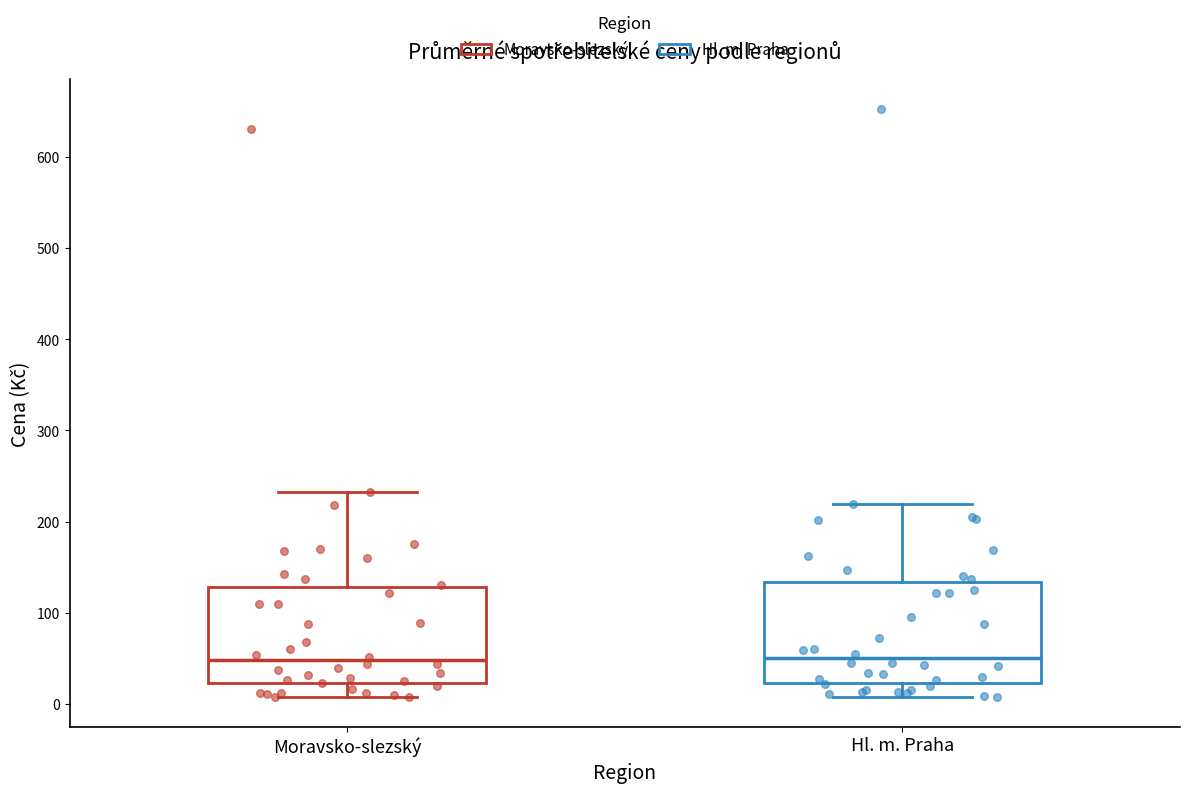

Reading left to right, transcribe this box plot: for each box, give where its median line is, the range the box spans, and where its two whiskers end, as read against the y-axis. The values are not printed on the chart, so give them approximately, as read against the axis.

Moravsko-slezský: median 50, box 20 to 130, whiskers 10 to 230
Hl. m. Praha: median 50, box 20 to 130, whiskers 10 to 220